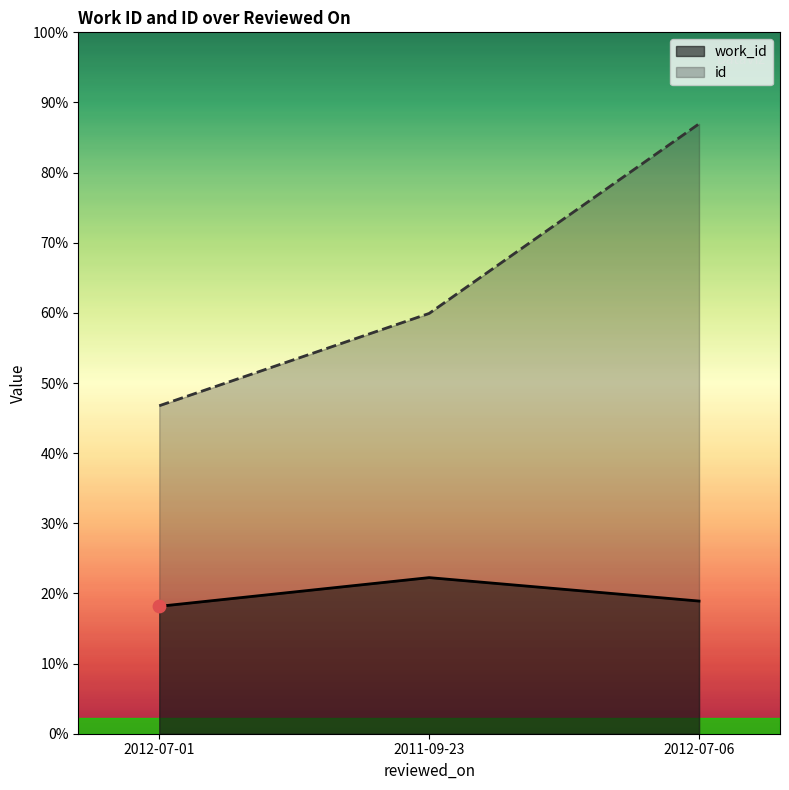

Which series contains the highest Y value?

id